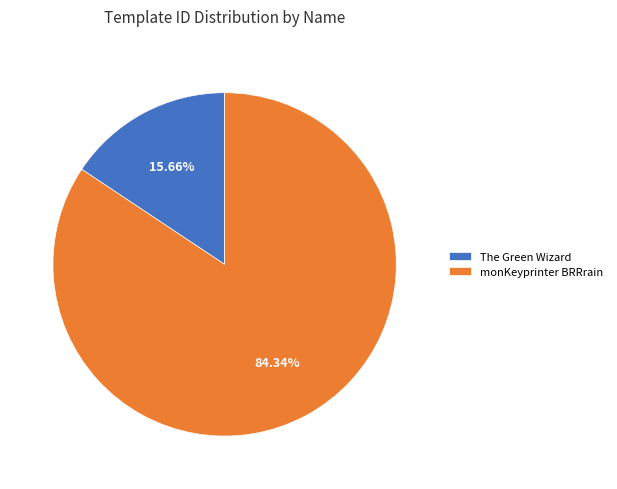

Rank the categories by value from lowest to highest.

The Green Wizard, monKeyprinter BRRrain